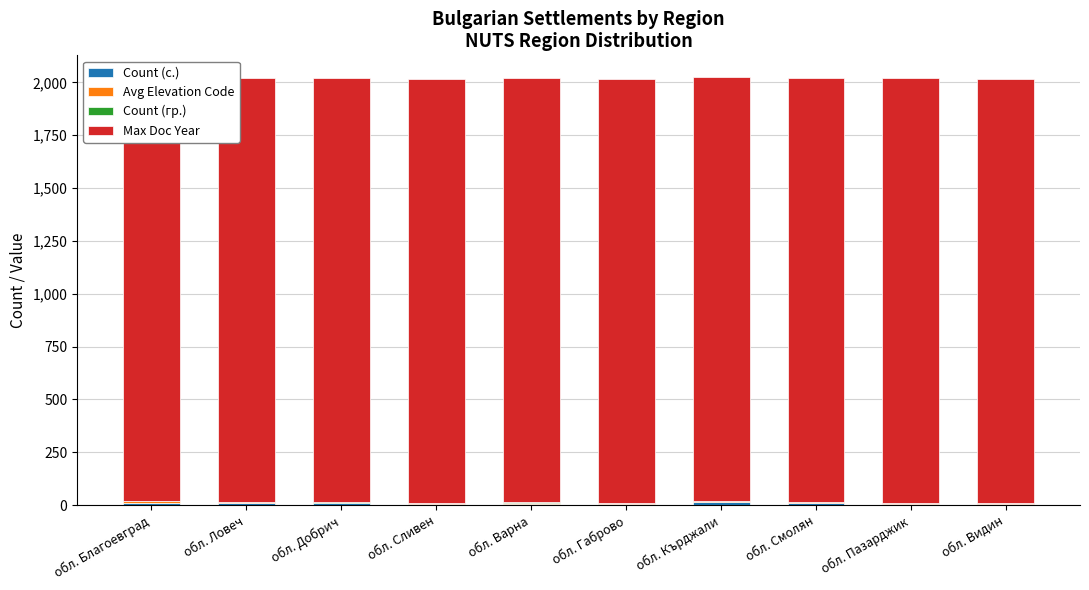

Count the Count (с.) values in the range 6 to 9.

6